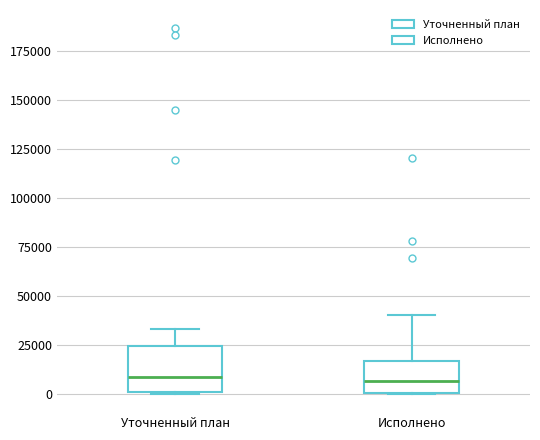

Reading left to right, transcribe this box plot: for each box, give where its median line is, the range the box spans, and where its two whiskers end, as read against the y-axis. The values are not printed on the chart, so give them approximately, as read against the axis.

Уточненный план: median 10000, box 0 to 25000, whiskers 0 to 35000
Исполнено: median 5000, box 0 to 15000, whiskers 0 to 40000